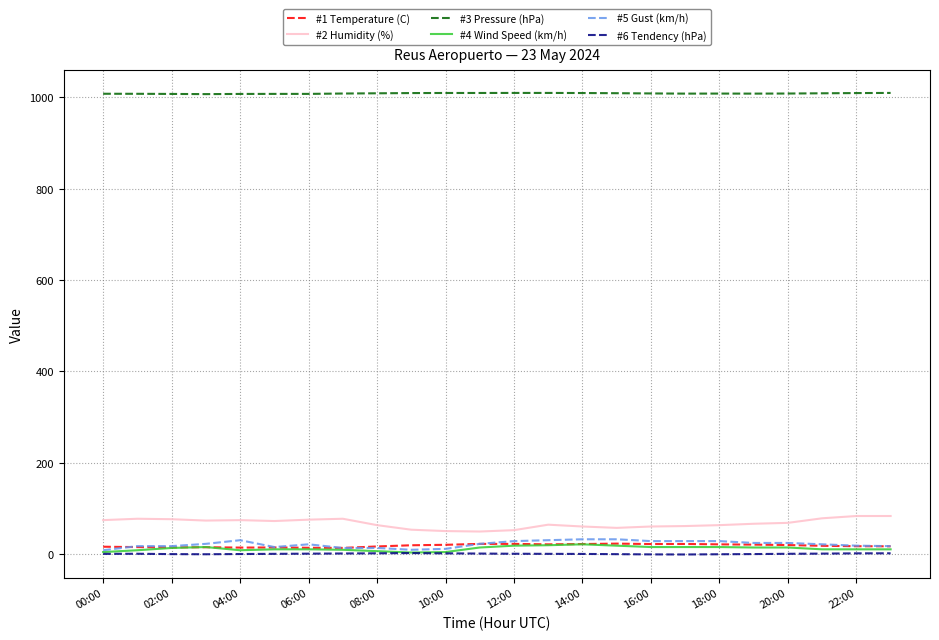

How many lines are shown in the chart?

6